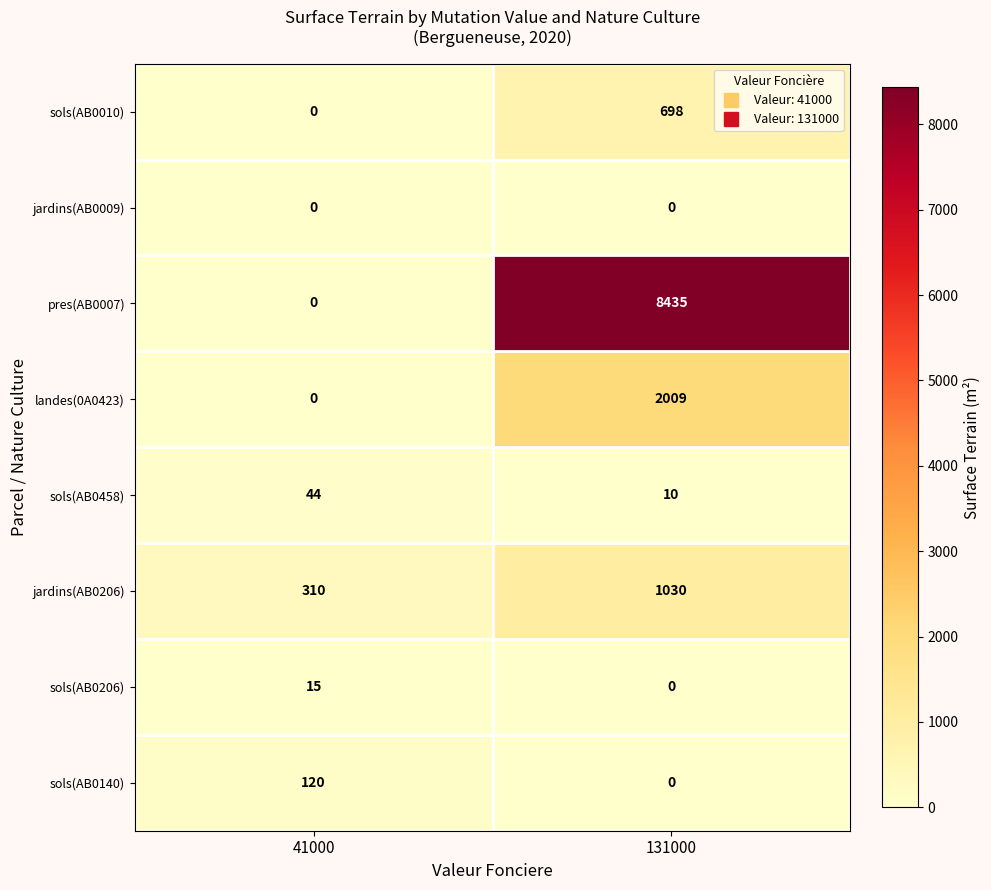

Reading left to right, list all the values displayed in this chart.

sols(AB0010): 0	698
jardins(AB0009): 0	0
pres(AB0007): 0	8435
landes(0A0423): 0	2009
sols(AB0458): 44	10
jardins(AB0206): 310	1030
sols(AB0206): 15	0
sols(AB0140): 120	0